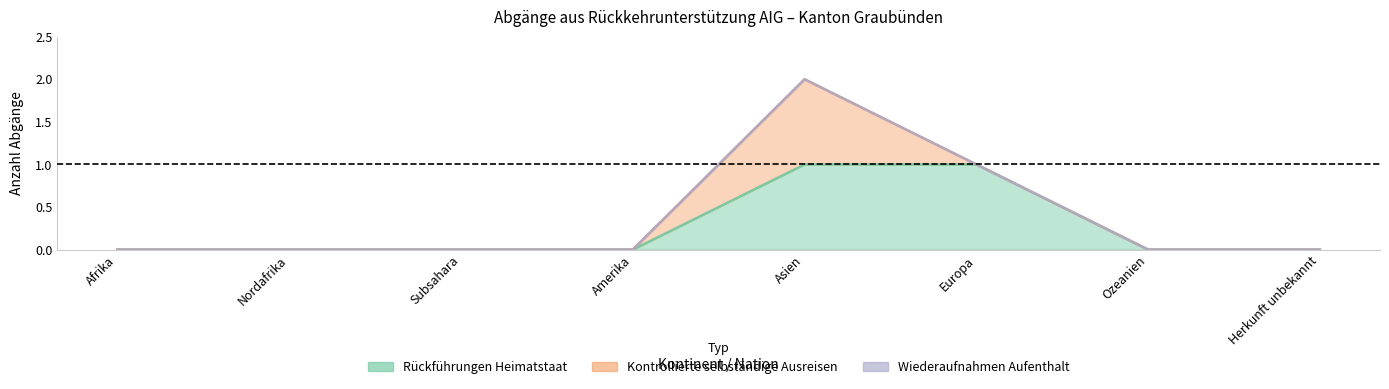

What is the maximum value for Kontrollierte selbständige Ausreisen?

1